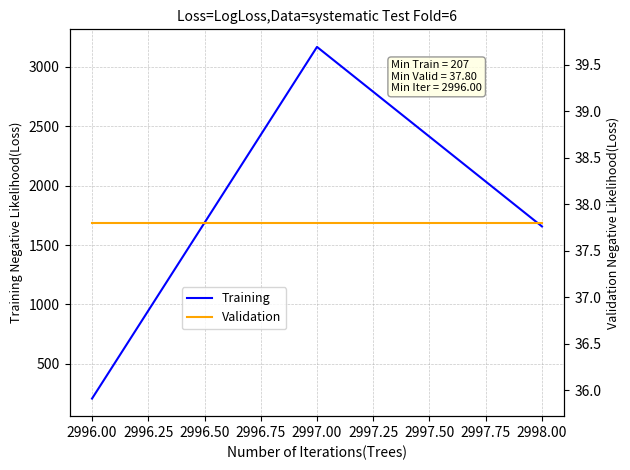

The Training series shows 310 at 2996.00. True or false?

False